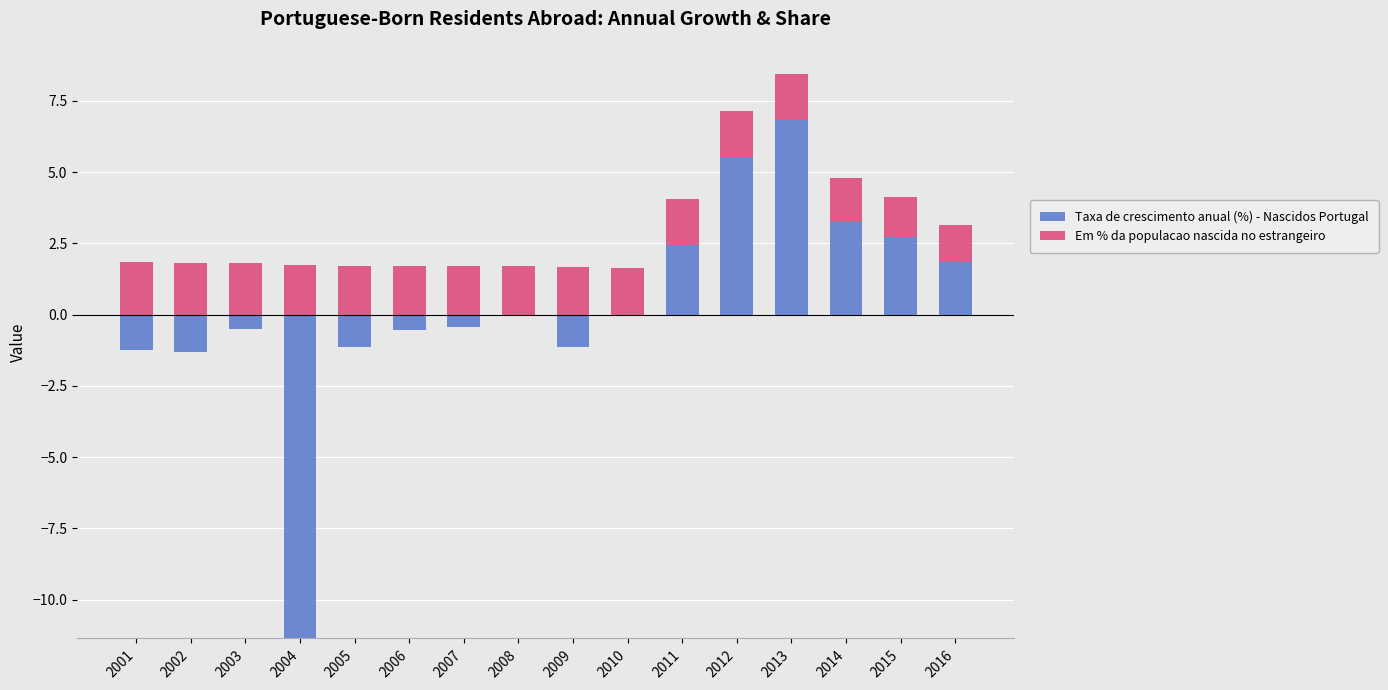

What is the greatest value displayed?

6.8